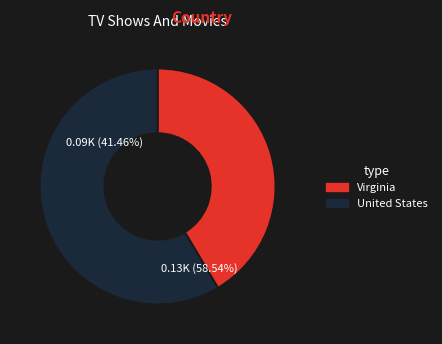

What is the ratio of the value at Virginia to the value at United States?

0.7